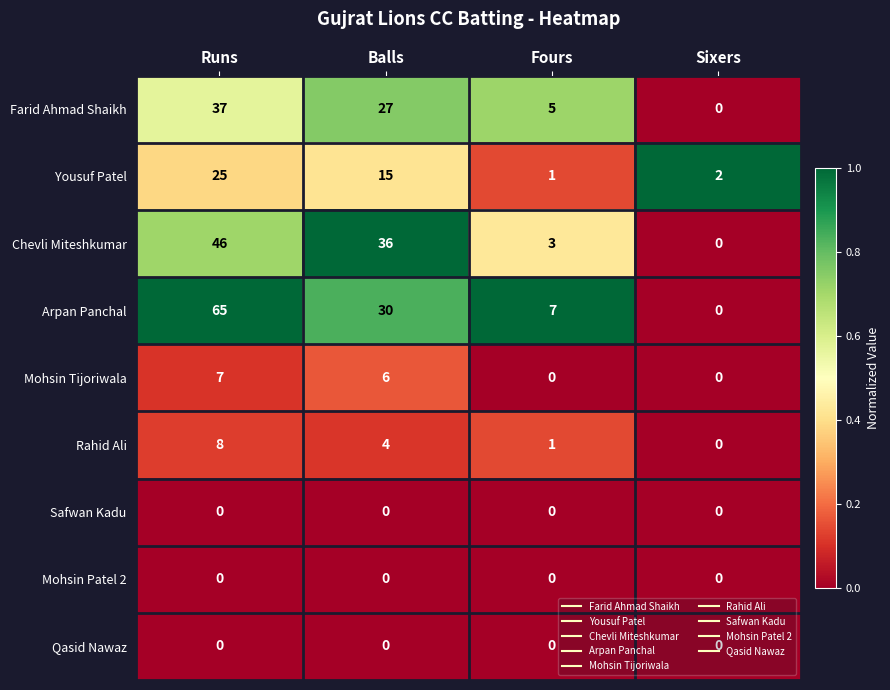

True or false: Yousuf Patel has a value of 43 at Runs.

False